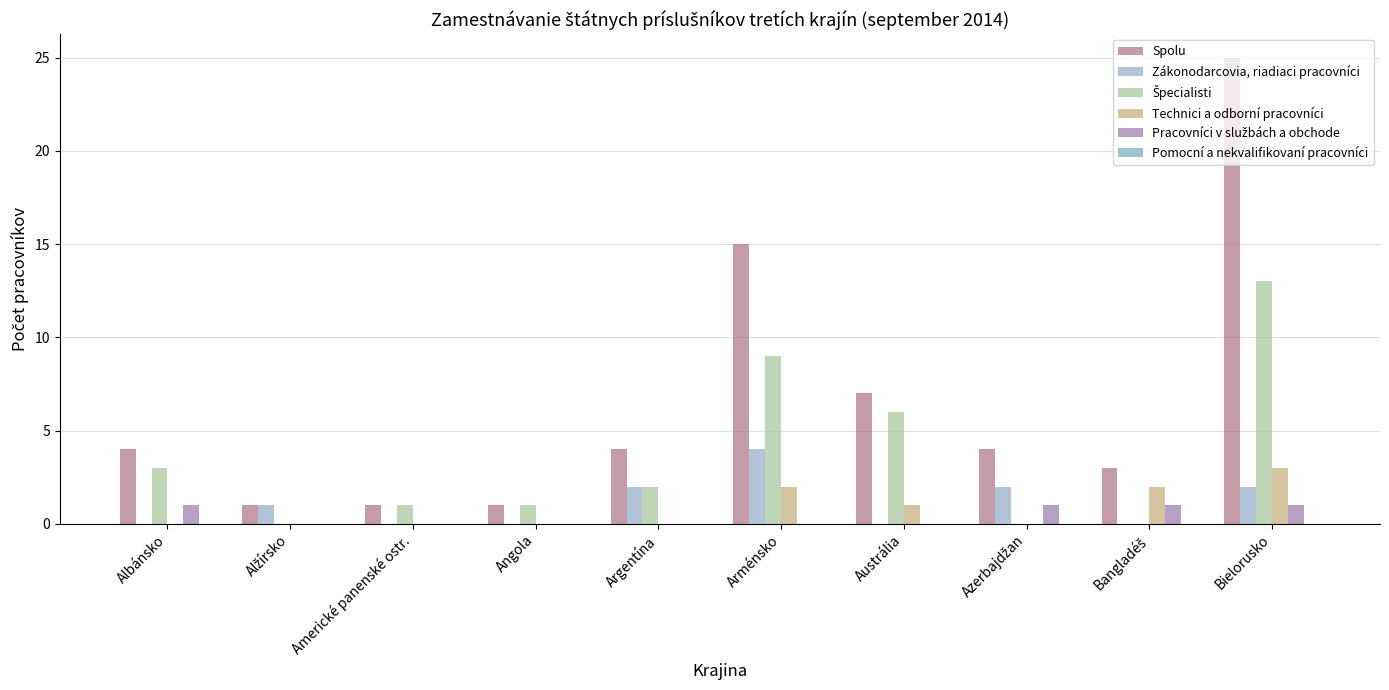

Which has a higher value, Azerbajdžan or Alžírsko?

Azerbajdžan